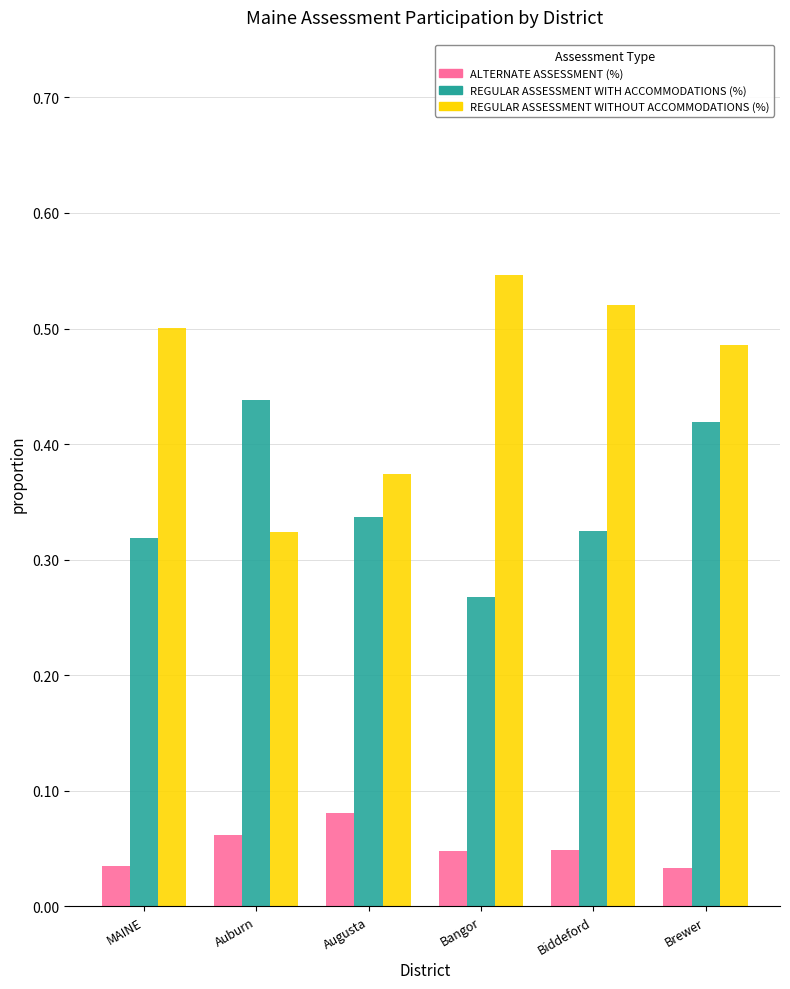

Which series has the largest range (max minus min)?

REGULAR ASSESSMENT WITHOUT ACCOMMODATIONS (%)